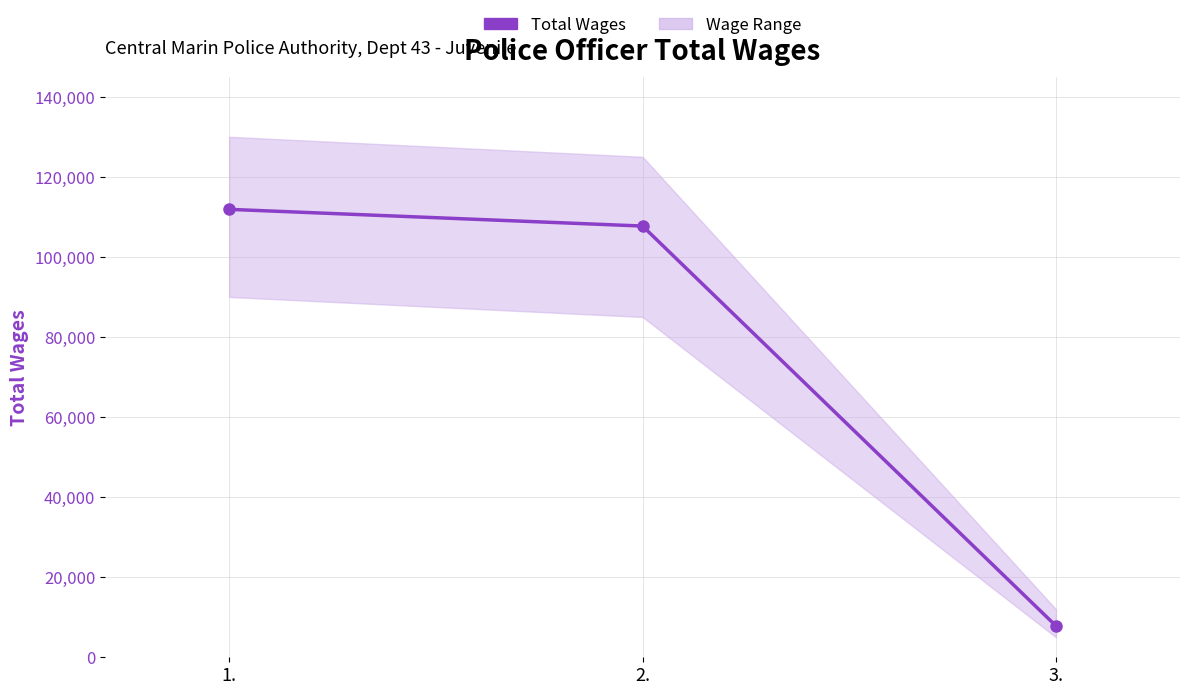

What position from the right is 2.?

2